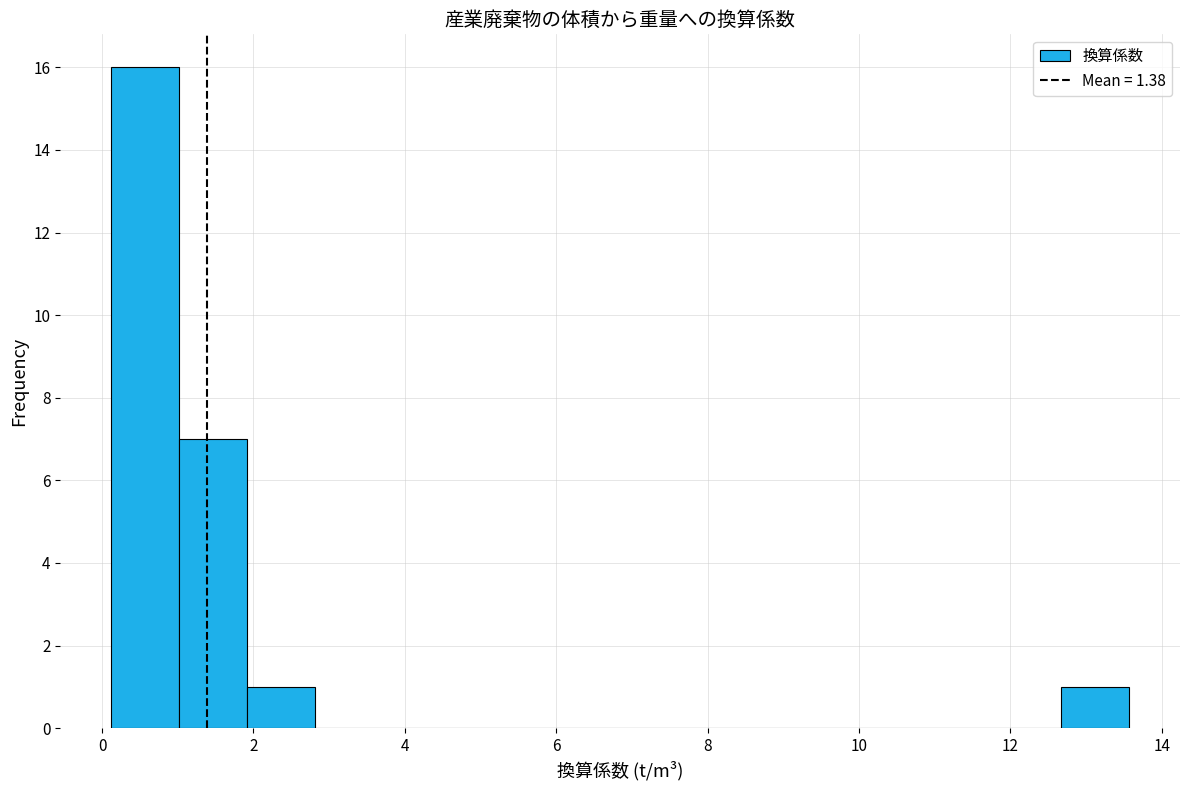

Over which range of the x-axis is the bar tallest?

0.2 to 1.0